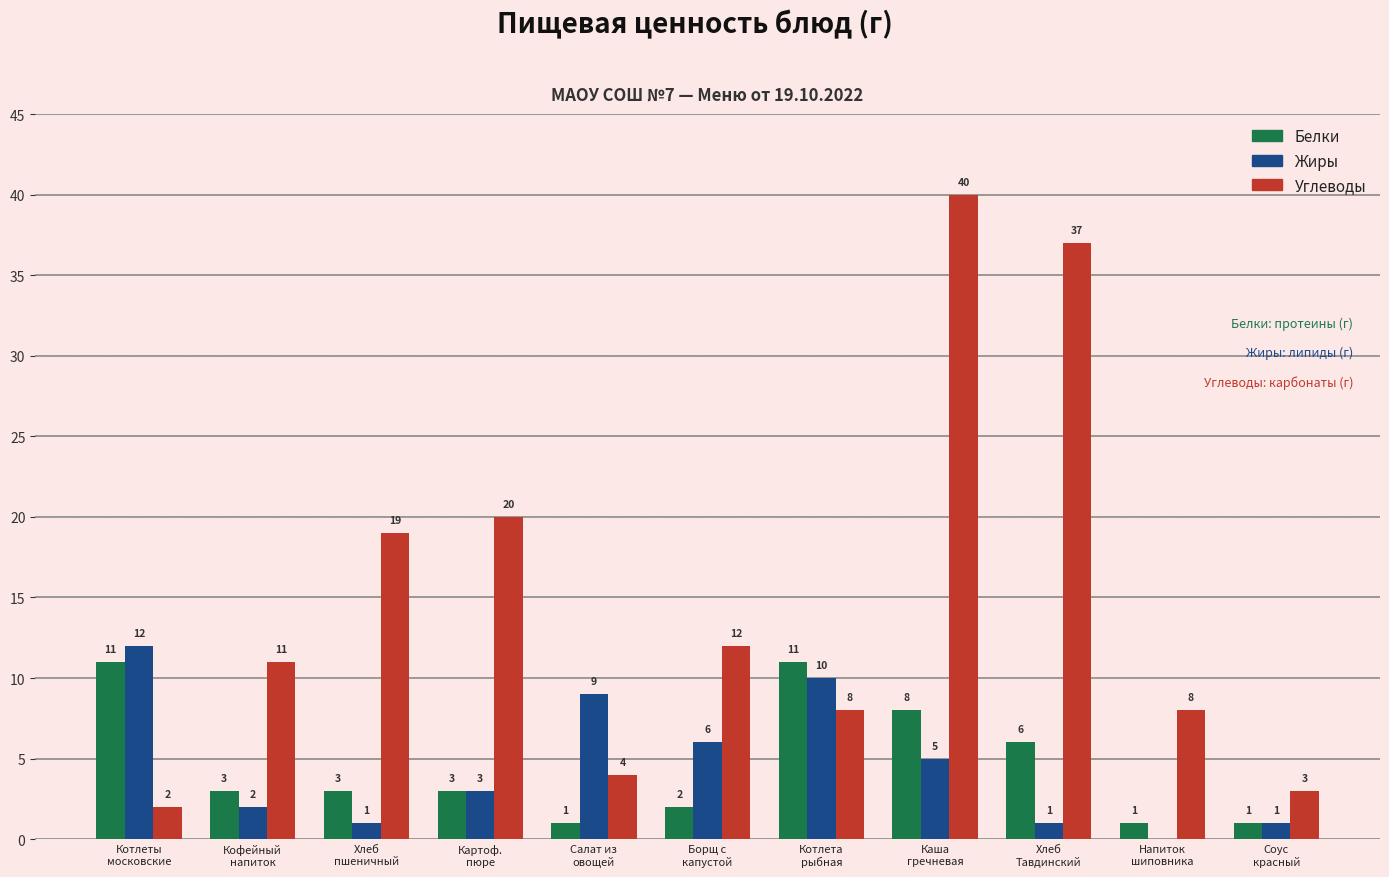

Which series has the largest total across all categories?

Углеводы